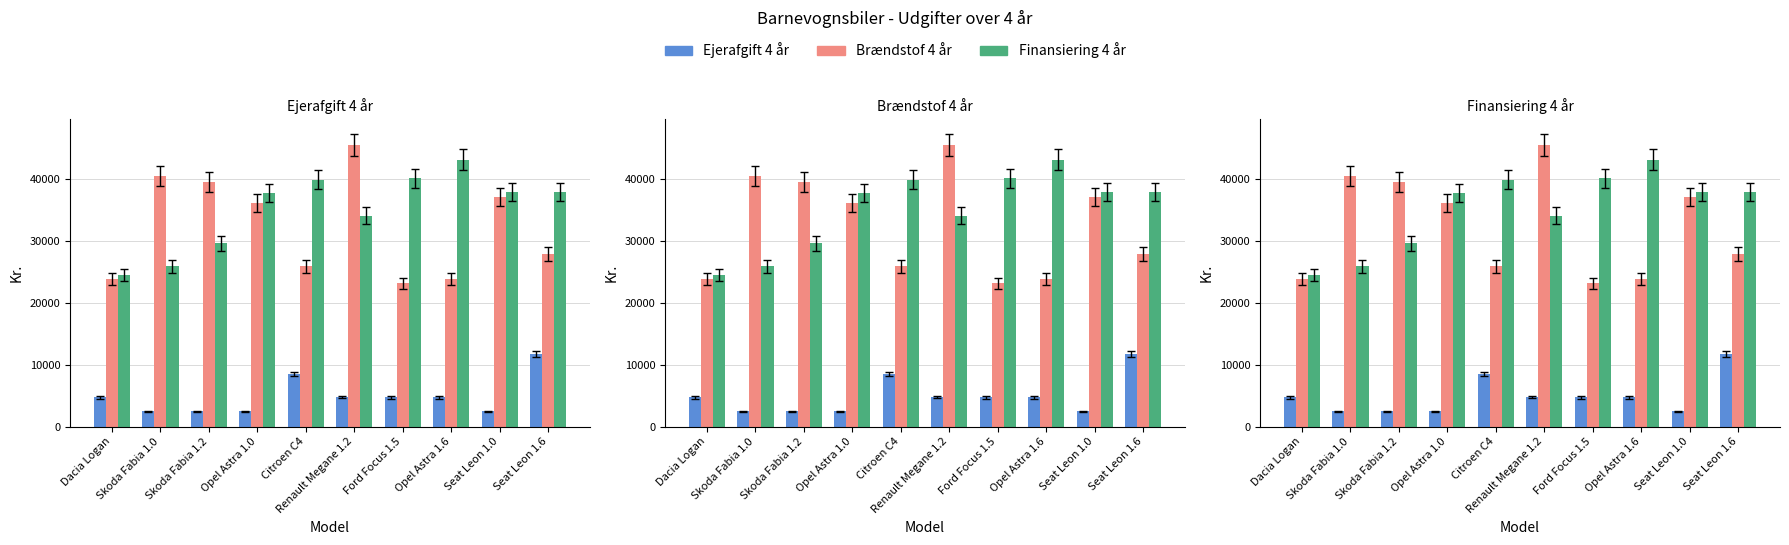

At which category does the chart reach its peak across all series?

Renault Megane 1.2